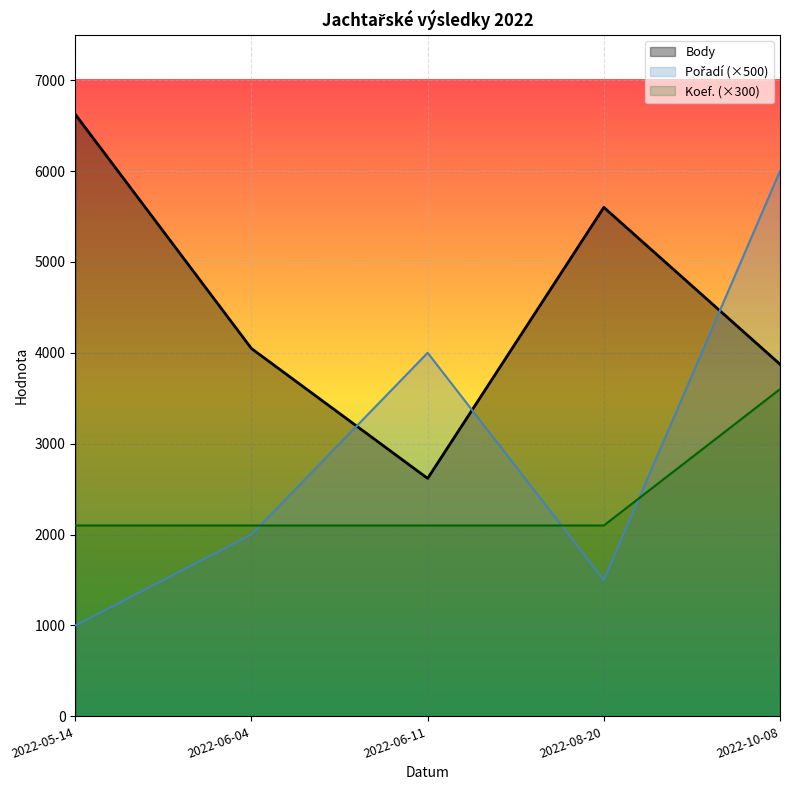

Between 2022-05-14 and 2022-10-08, which series saw the biggest shift?

Body